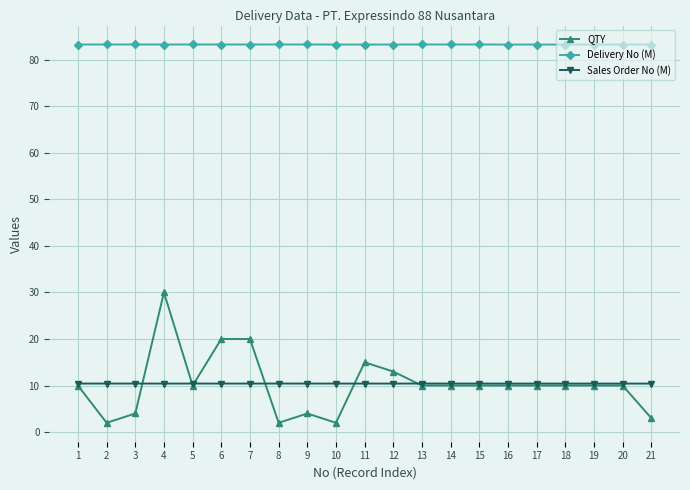

Rank the series at 9 from highest to lowest value.

Delivery No (M), Sales Order No (M), QTY